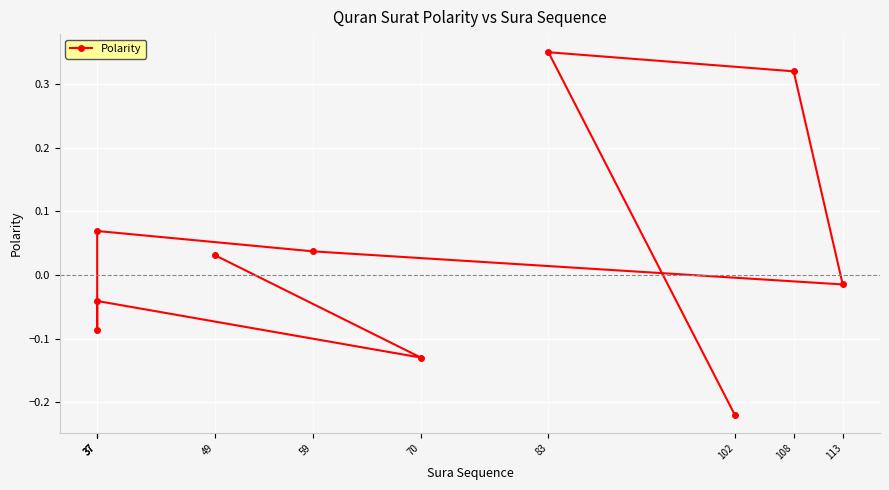

How many values are above zero?

5